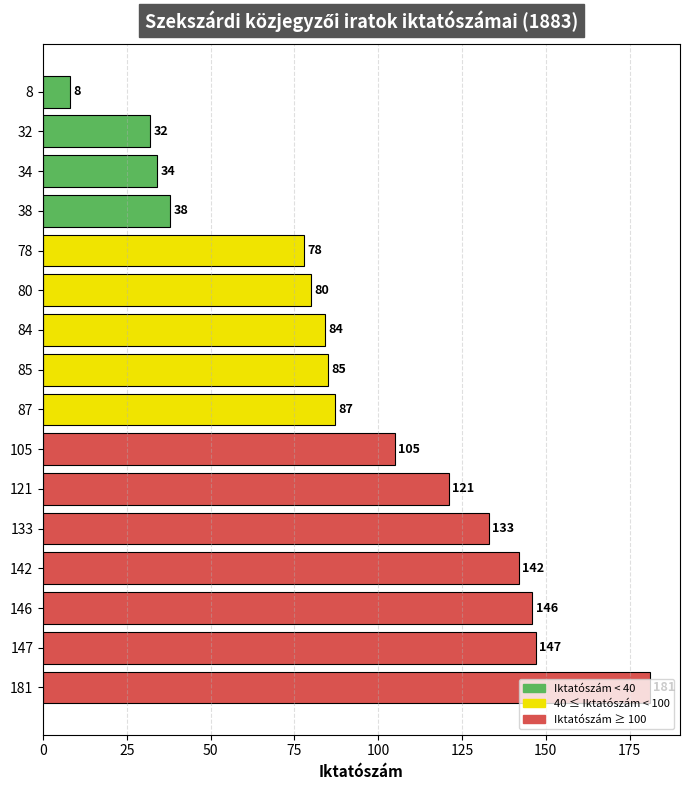

The value at 84 is 84. True or false?

True